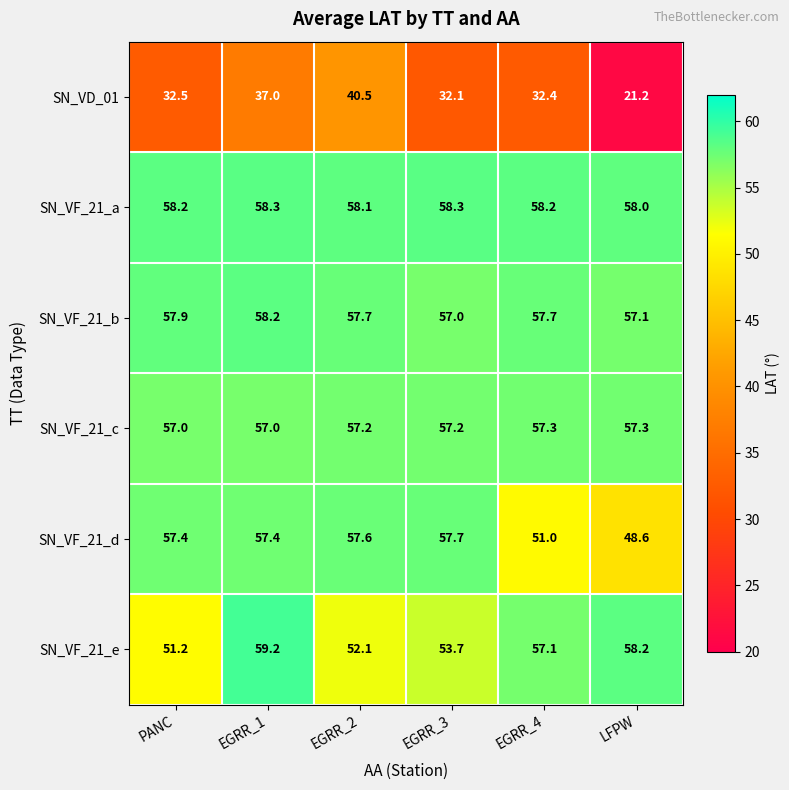

Is the value of SN_VF_21_b at EGRR_1 greater than the value of SN_VF_21_a at EGRR_3?

No